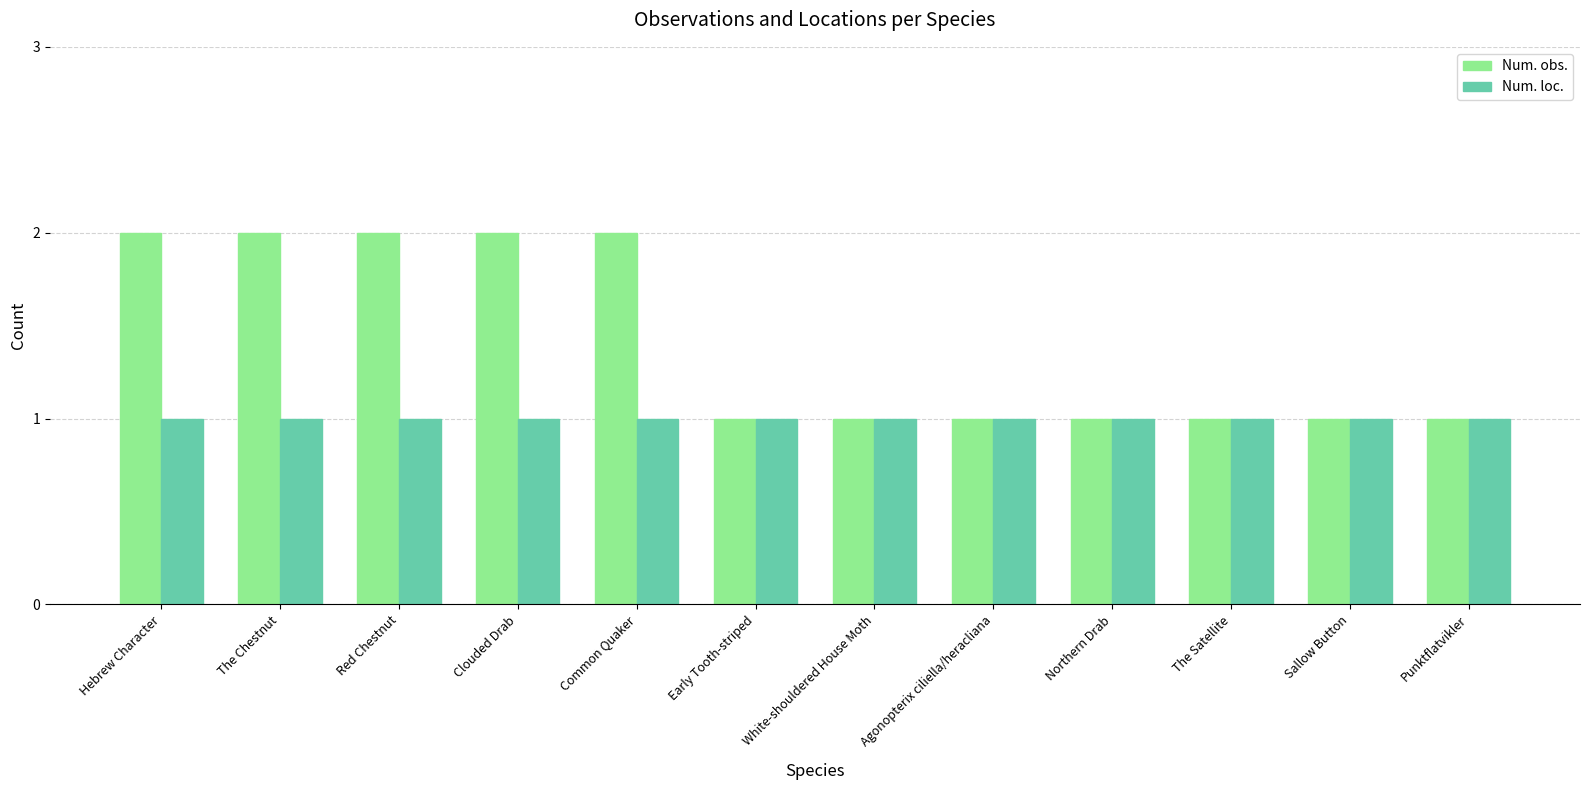

Reading left to right, transcribe all the data shown in this chart.

Num. obs.: Hebrew Character=2	The Chestnut=2	Red Chestnut=2	Clouded Drab=2	Common Quaker=2	Early Tooth-striped=1	White-shouldered House Moth=1	Agonopterix ciliella/heracliana=1	Northern Drab=1	The Satellite=1	Sallow Button=1	Punktflatvikler=1
Num. loc.: Hebrew Character=1	The Chestnut=1	Red Chestnut=1	Clouded Drab=1	Common Quaker=1	Early Tooth-striped=1	White-shouldered House Moth=1	Agonopterix ciliella/heracliana=1	Northern Drab=1	The Satellite=1	Sallow Button=1	Punktflatvikler=1